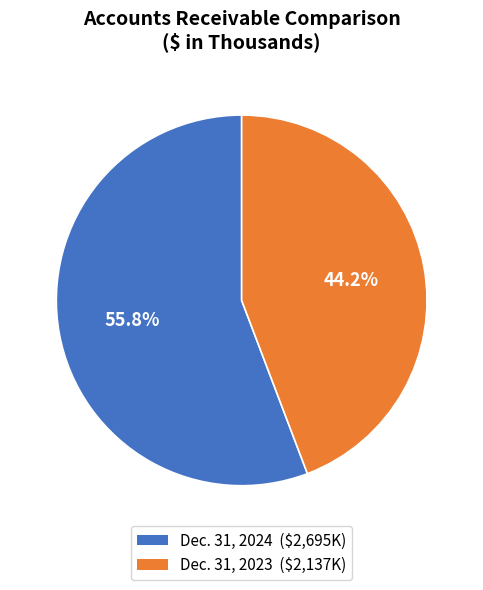

Does any single category account for the majority?

Yes